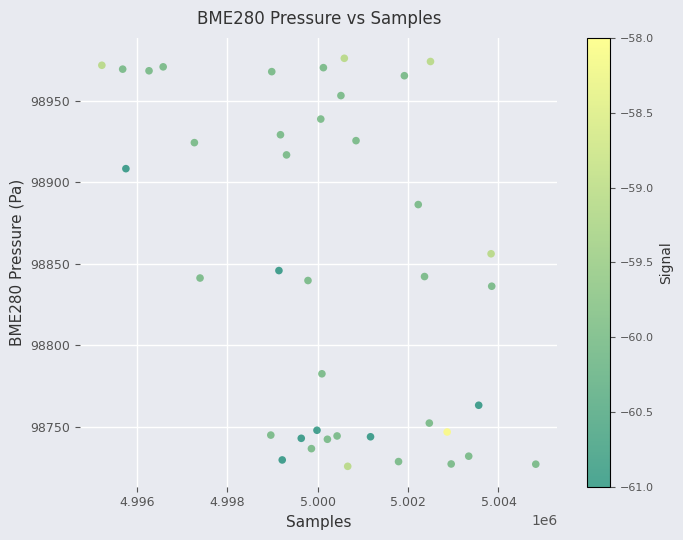

How many points are shown in the scatter plot?

40